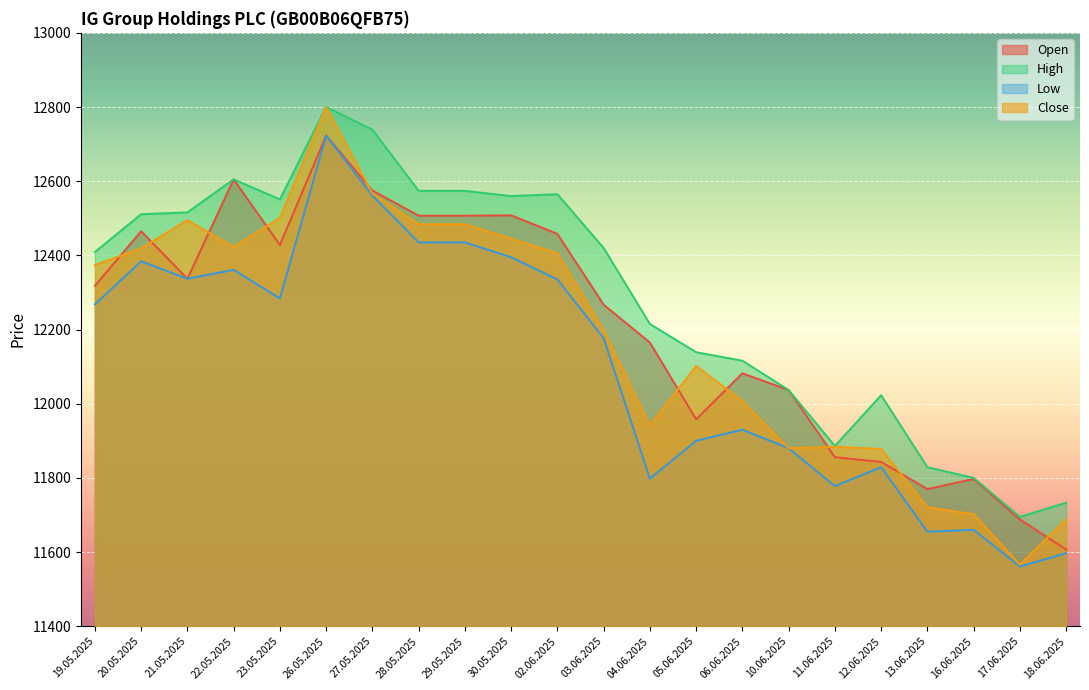

What is the label of the 8th point from the right?

06.06.2025